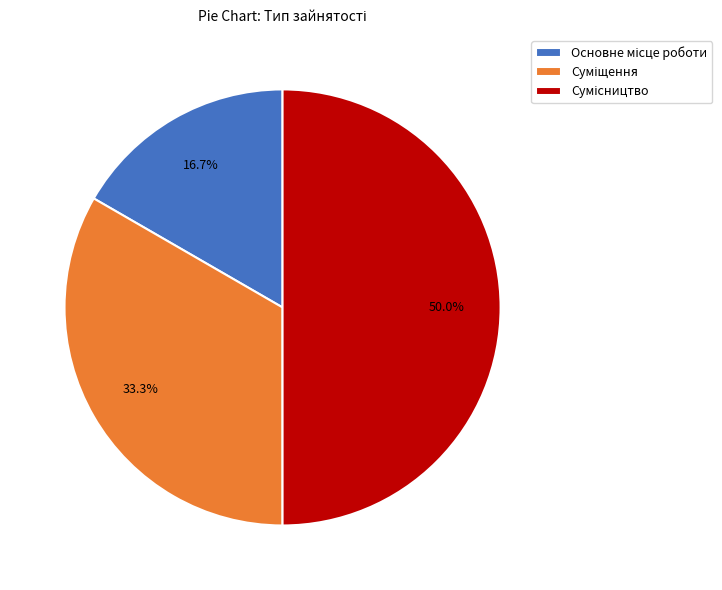

To the nearest percent, what percentage of the pie is Суміщення?

33%